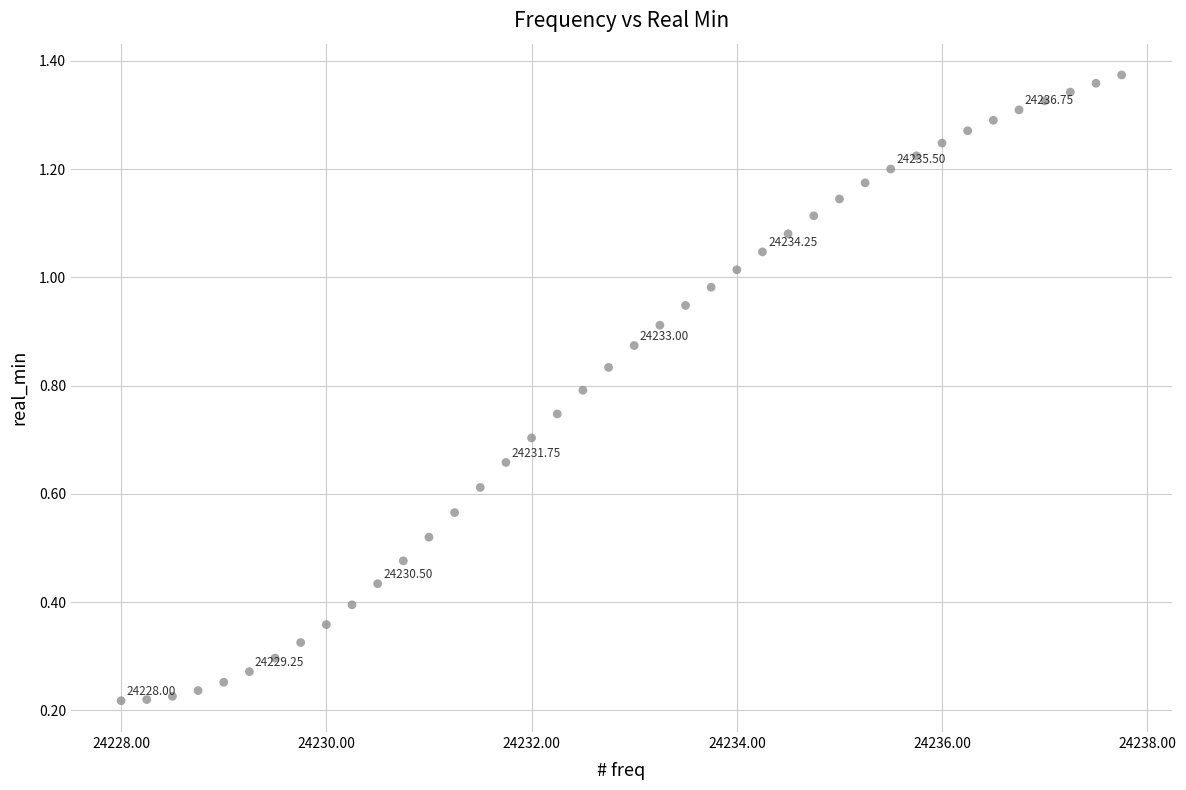

What is the range of X values (max minus min)?

9.8